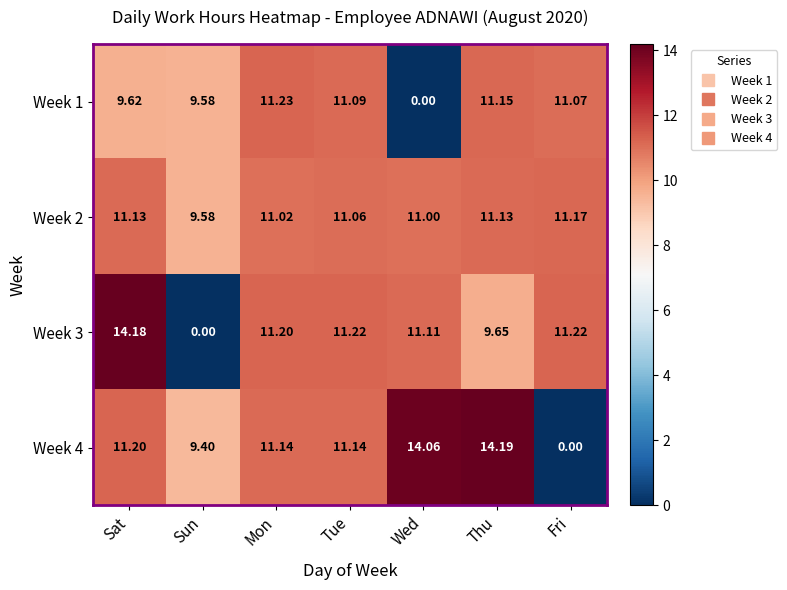

Rank the categories by Week 1 value from lowest to highest.

Wed, Sun, Sat, Fri, Tue, Thu, Mon